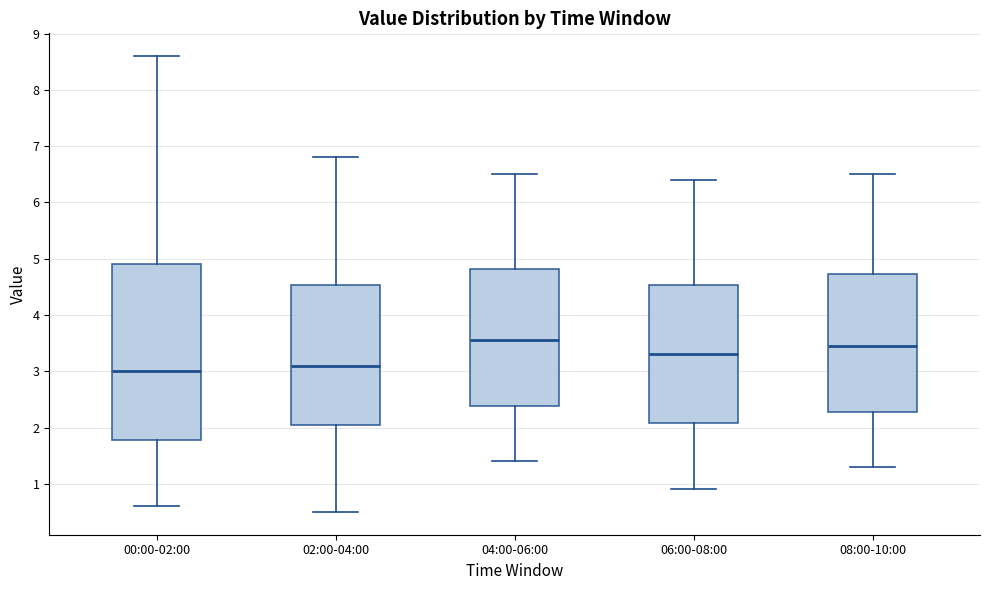

Which box's median line is the lowest?

00:00-02:00